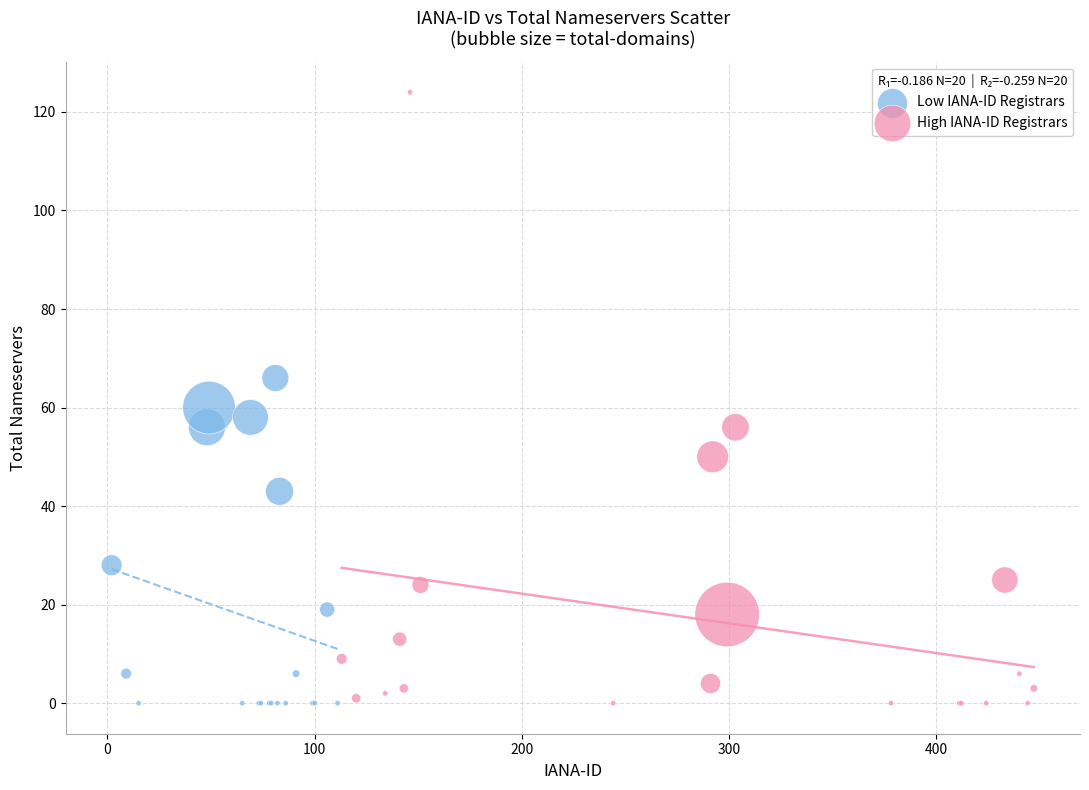

Which series reaches the maximum Y coordinate?

High IANA-ID Registrars